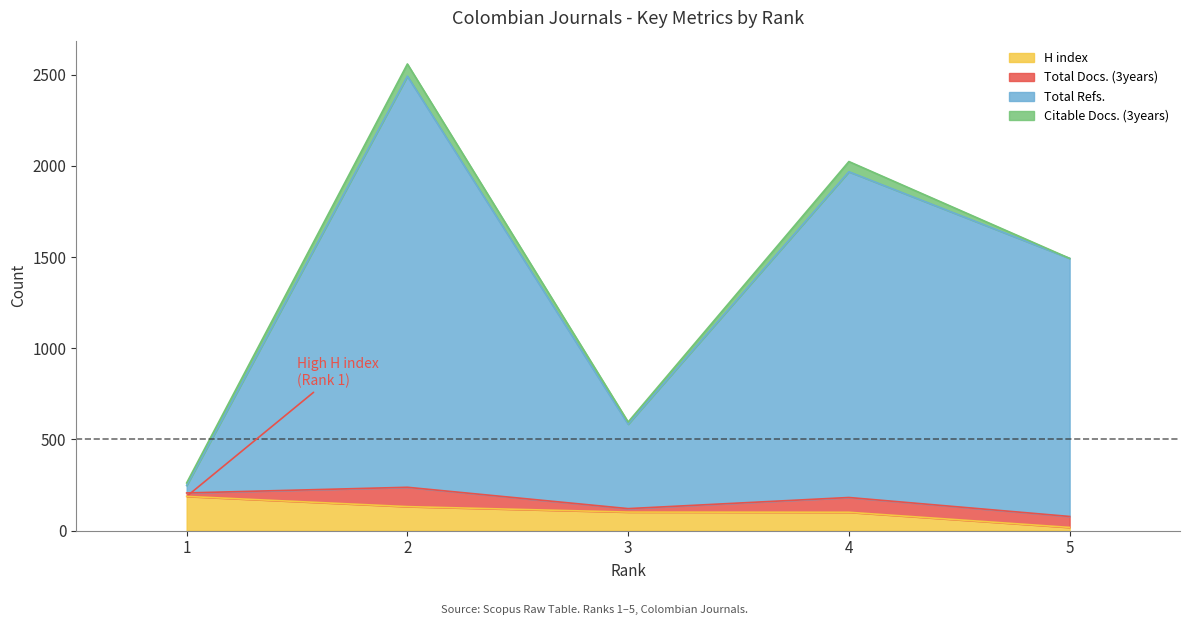

At which label does H index reach its peak?

1